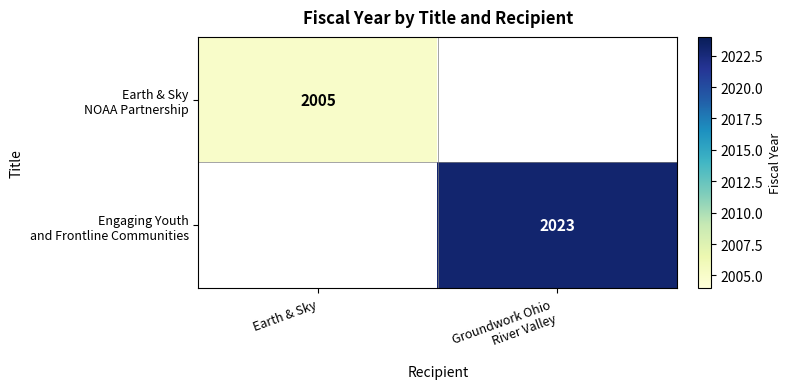

Rank the series at Earth & Sky from highest to lowest value.

Earth & Sky NOAA Partnership, Engaging Youth and Frontline Communities